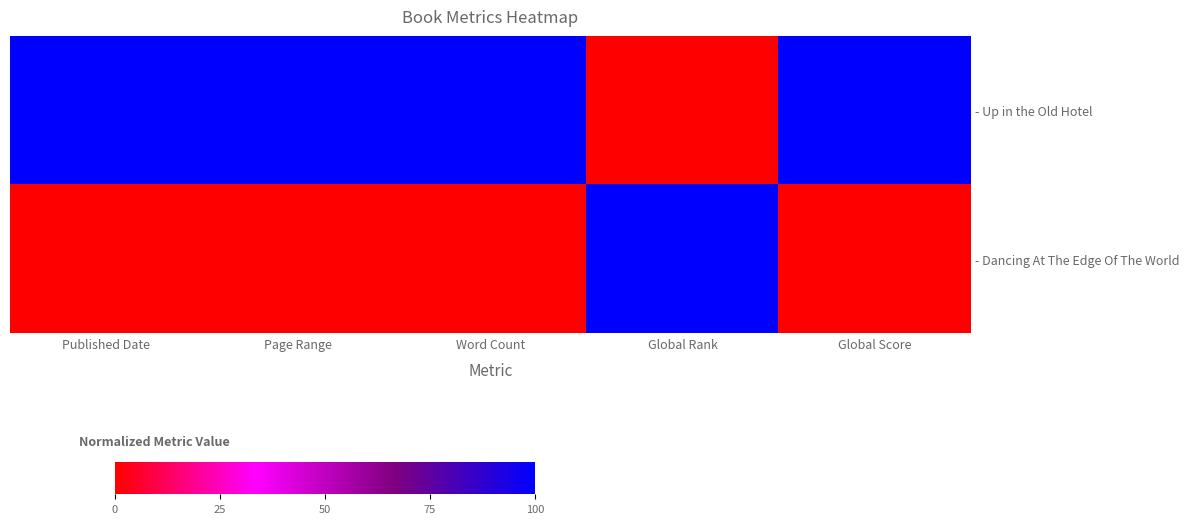

At Page Range, list the series in order from largest to smallest.

- Up in the Old Hotel, - Dancing At The Edge Of The World